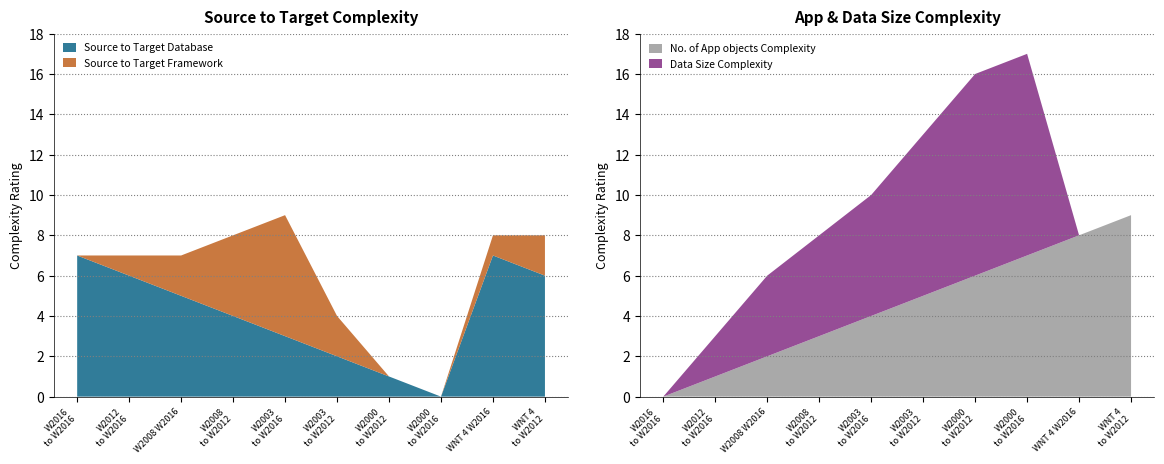

Reading left to right, extract all data points from this chart.

Source to Target Database: Win 2016 to Win 2016=7	Win 2012 to Win 2016=6	Win 2008 Win 2016=5	Win 2008 to Win 2012=4	Win 2003 to Win 2016=3	Win 2003 to Win 2012=2	Win 2000 to Win 2012=1	Win 2000 to Win 2016=0	Win NT 4 Win 2016=7	Win NT 4 to Win 2012=6
Source to Target Framework: Win 2016 to Win 2016=0	Win 2012 to Win 2016=1	Win 2008 Win 2016=2	Win 2008 to Win 2012=4	Win 2003 to Win 2016=6	Win 2003 to Win 2012=2	Win 2000 to Win 2012=0	Win 2000 to Win 2016=0	Win NT 4 Win 2016=1	Win NT 4 to Win 2012=2
No. of App objects Complexity: Win 2016 to Win 2016=0	Win 2012 to Win 2016=1	Win 2008 Win 2016=2	Win 2008 to Win 2012=3	Win 2003 to Win 2016=4	Win 2003 to Win 2012=5	Win 2000 to Win 2012=6	Win 2000 to Win 2016=7	Win NT 4 Win 2016=8	Win NT 4 to Win 2012=9
Data Size Complexity: Win 2016 to Win 2016=0	Win 2012 to Win 2016=2	Win 2008 Win 2016=4	Win 2008 to Win 2012=5	Win 2003 to Win 2016=6	Win 2003 to Win 2012=8	Win 2000 to Win 2012=10	Win 2000 to Win 2016=10	Win NT 4 Win 2016=0	Win NT 4 to Win 2012=0